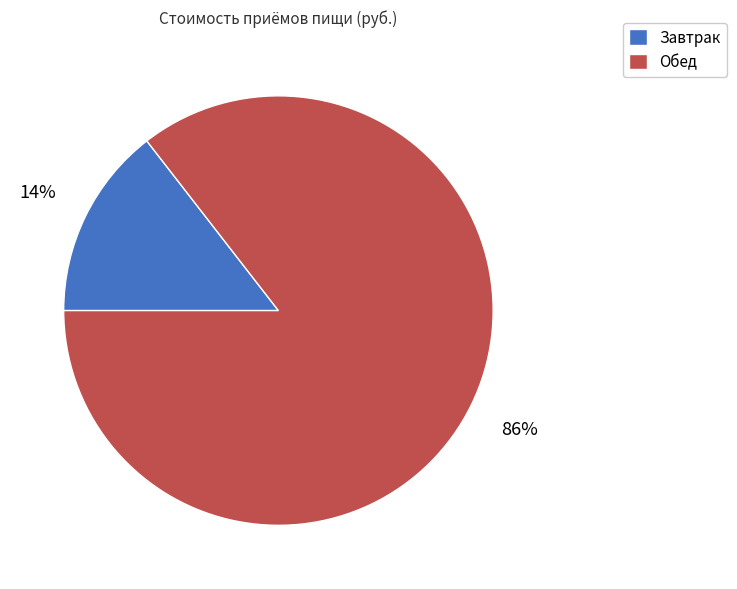

Which category has the smallest portion of the pie?

Завтрак